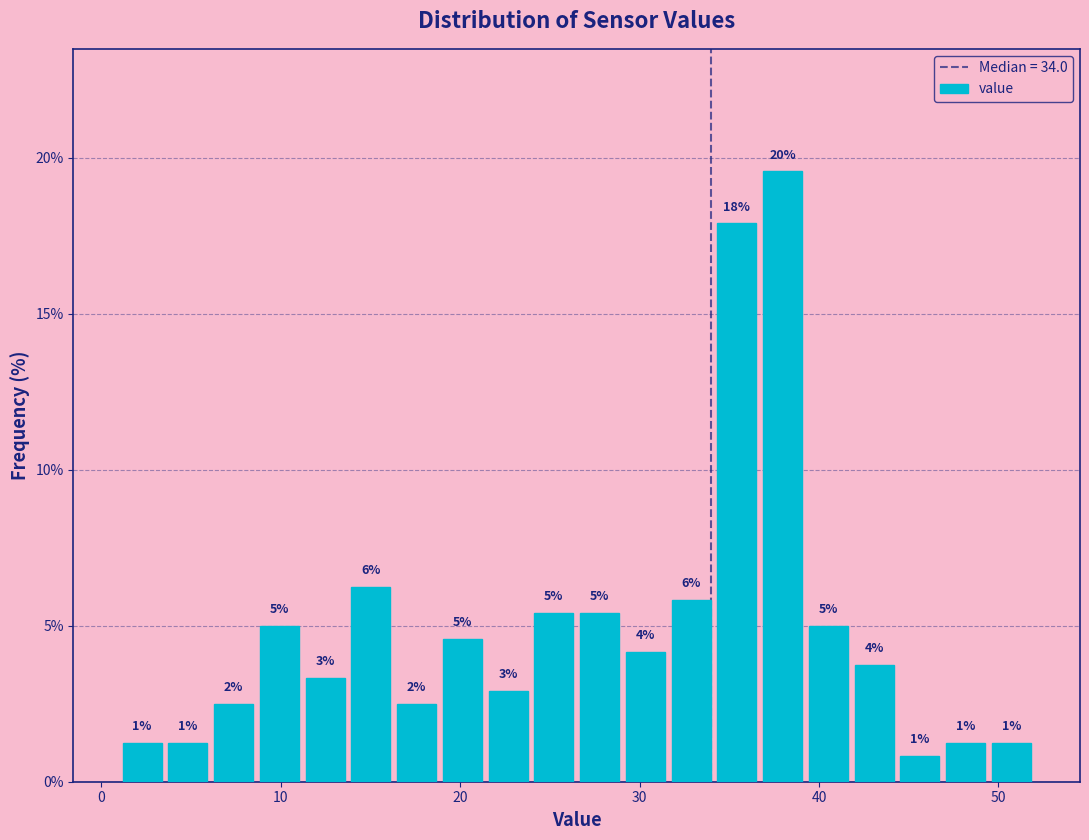

Around what value on the x-axis is the tallest bar? Give the approximate position of its centre, as read against the axis.

38